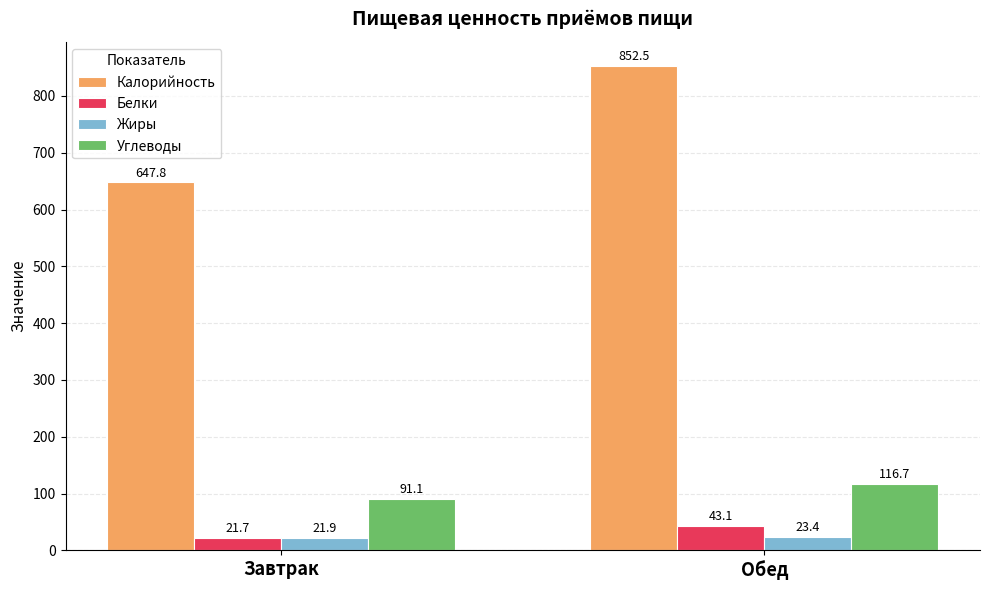

What is the difference between the highest and lowest values at Завтрак?

626.1